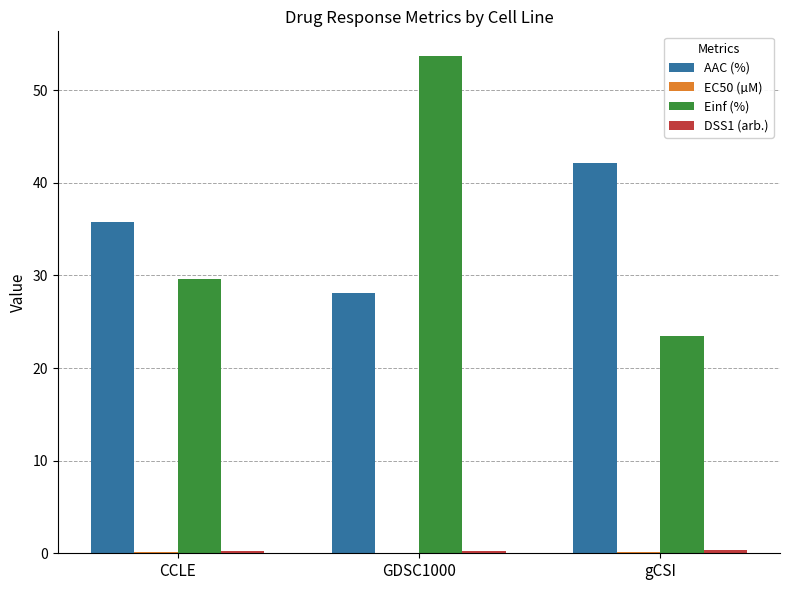

Where is AAC (%) nearest to the value 35?

CCLE